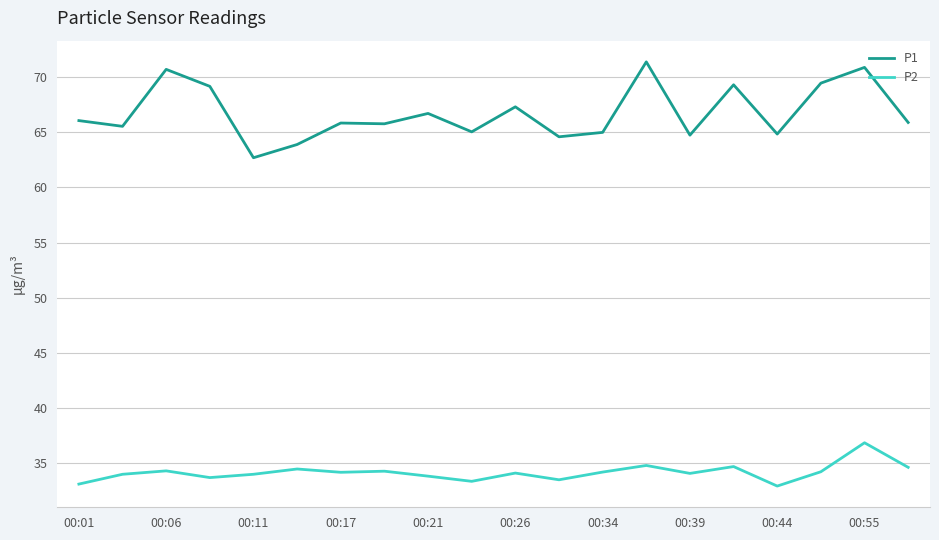

Which series has the largest total across all categories?

P1